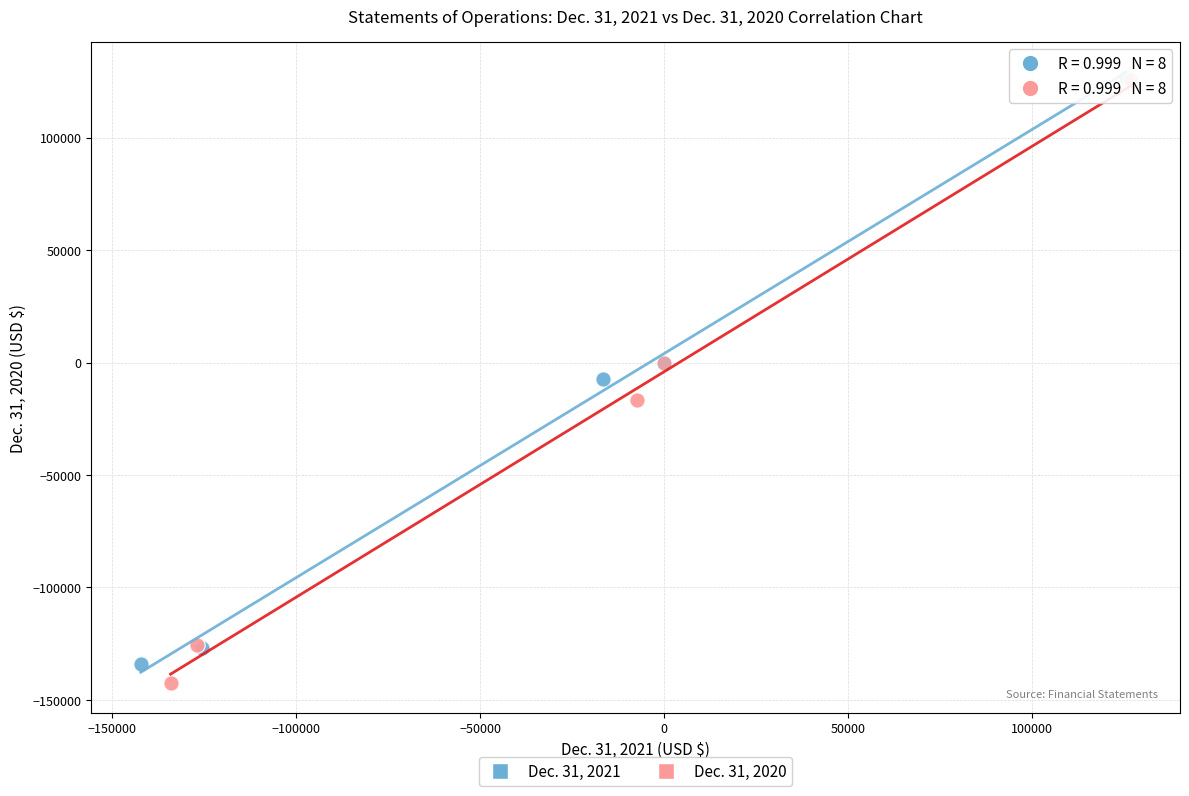

Which series has the largest Y range (max minus min)?

Dec. 31, 2020